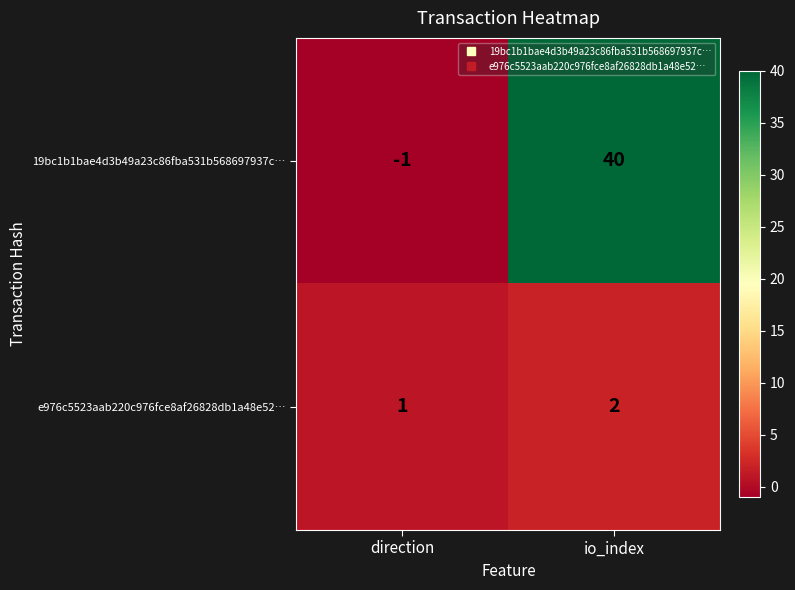

What is the difference between the 19bc1b1bae4d3b49a23c86fba531b568697937c… values at direction and io_index?

41